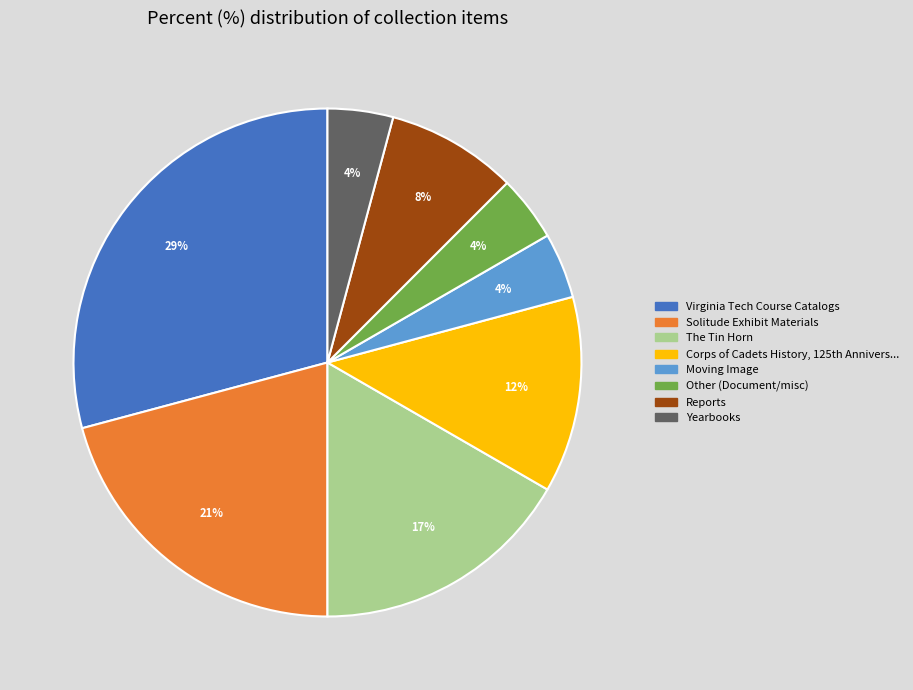

Is there a majority slice in this chart?

No